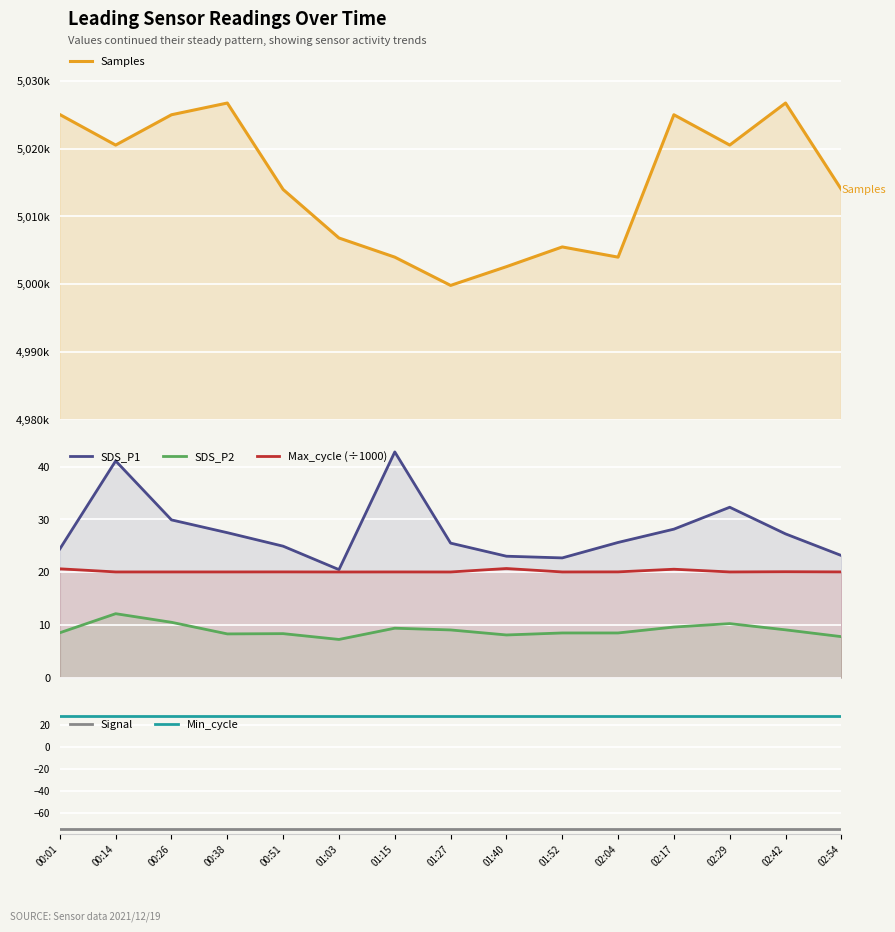

Where is SDS_P1 nearest to the value 31?

00:26